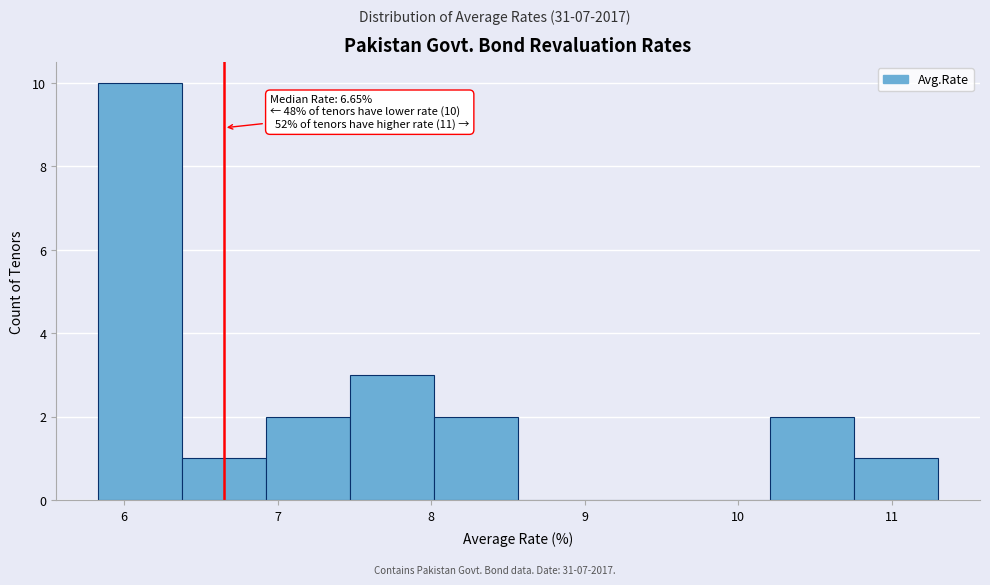

Which range on the x-axis has the tallest bar?

5.8 to 6.4